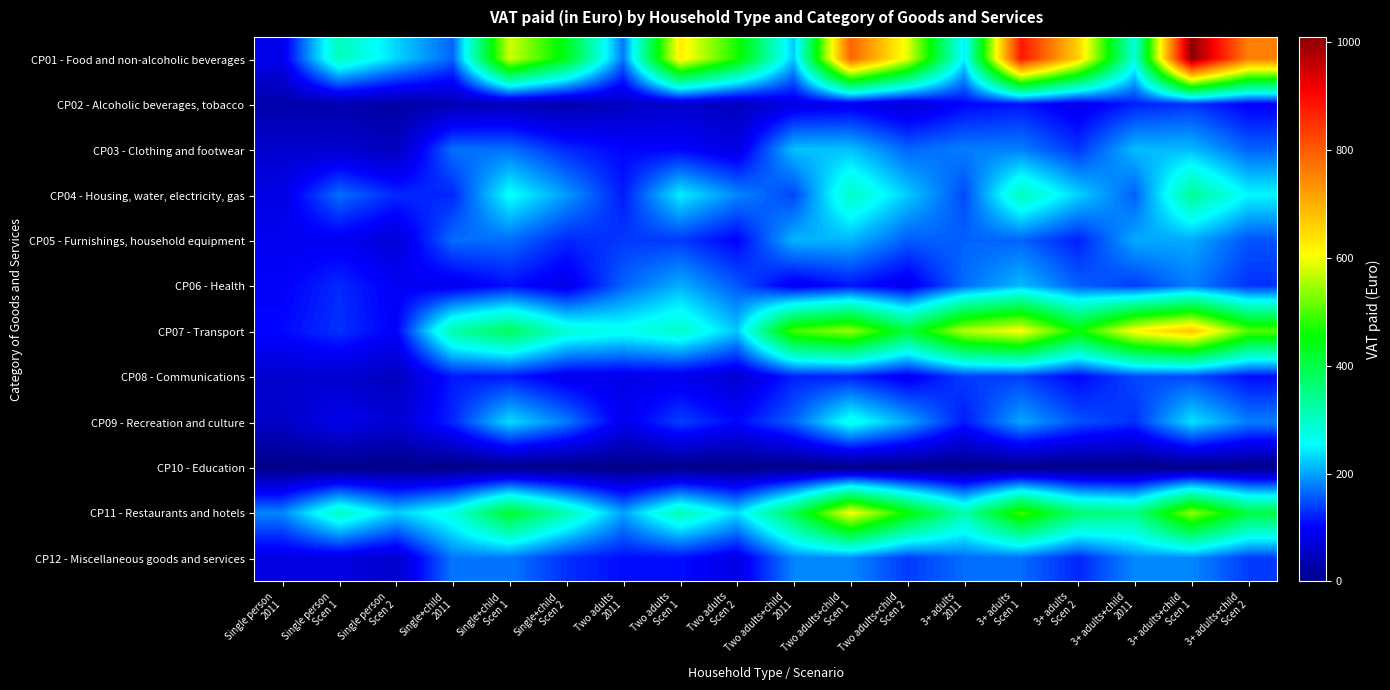

What is the difference between the highest and lowest values at Two adults
2011?

265.7